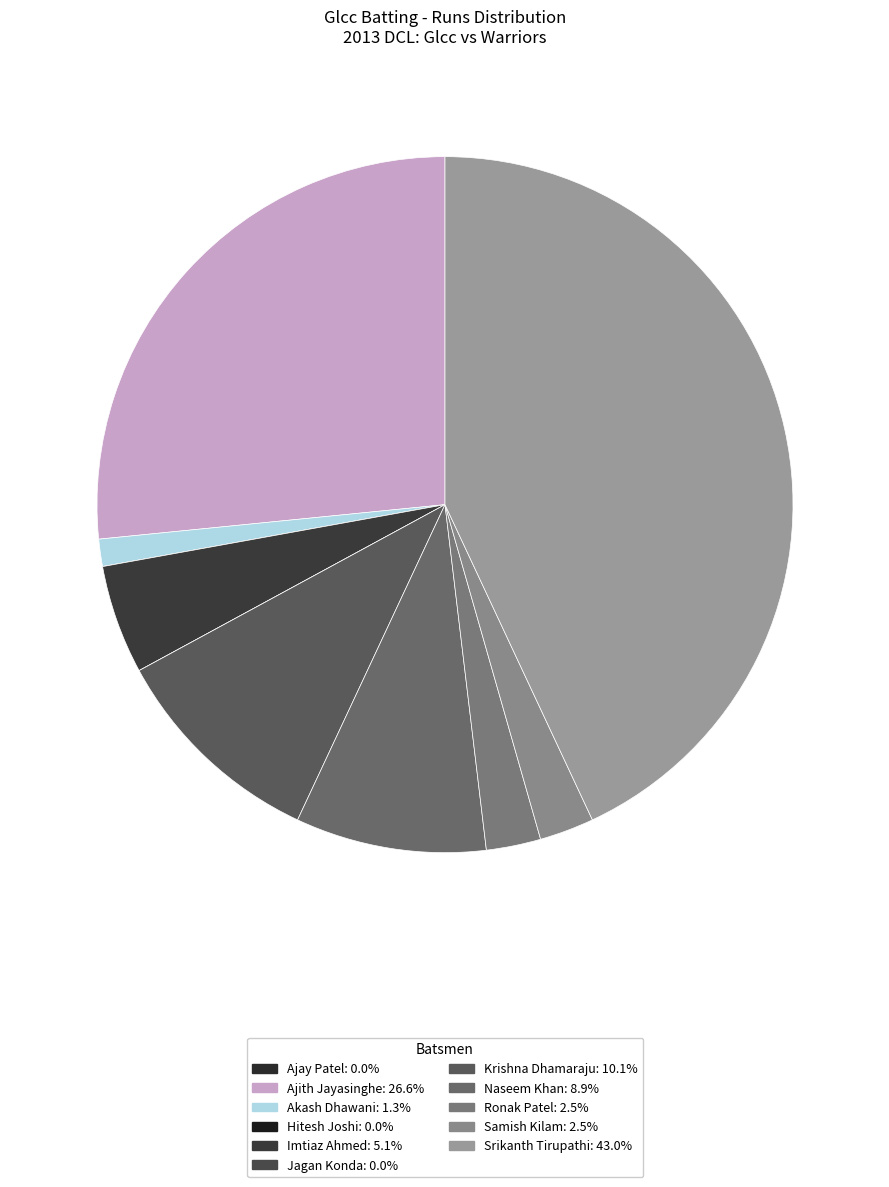

What is the largest slice in the pie chart?

Srikanth Tirupathi